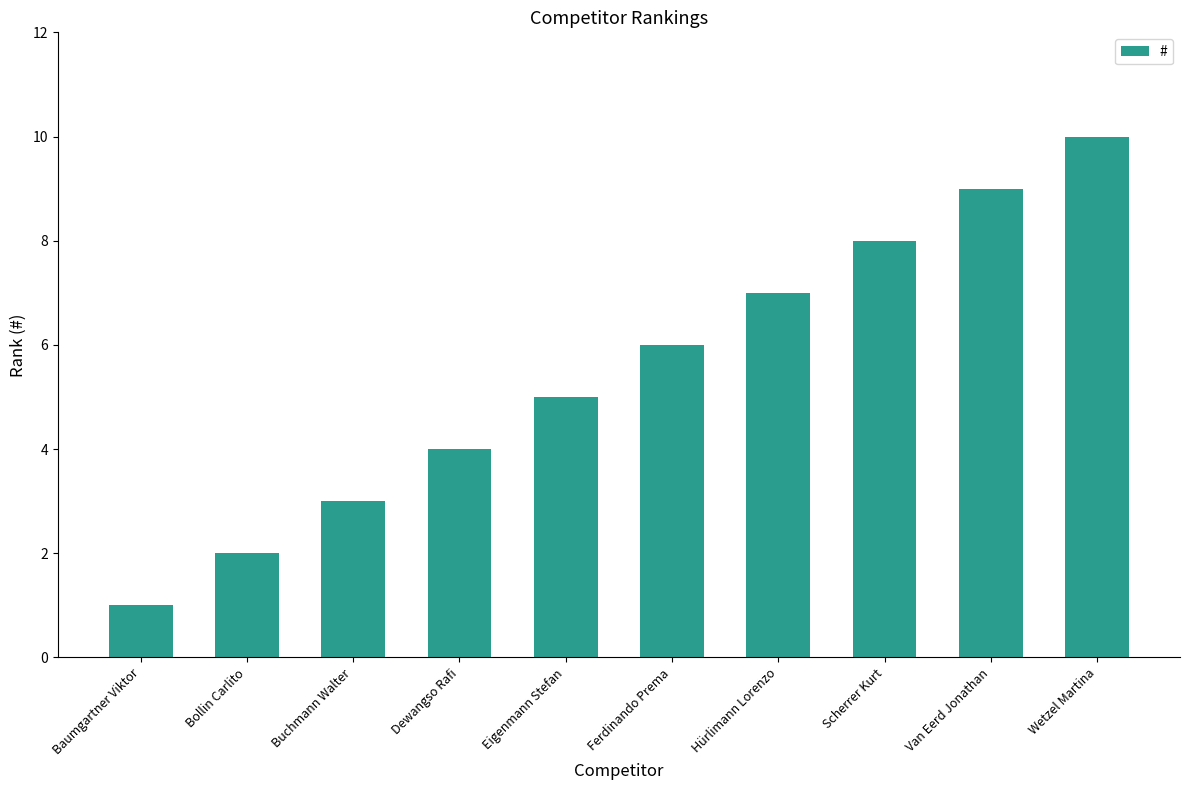

At which category does the chart reach its minimum across all series?

Baumgartner Viktor